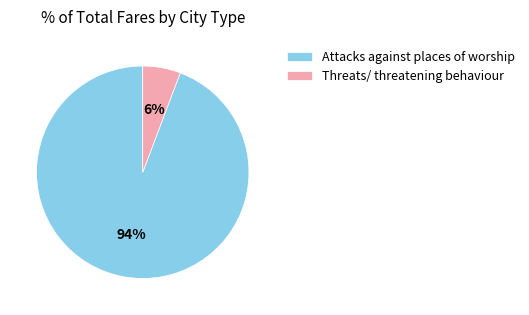

Which has a higher value, Attacks against places of worship or Threats/ threatening behaviour?

Attacks against places of worship